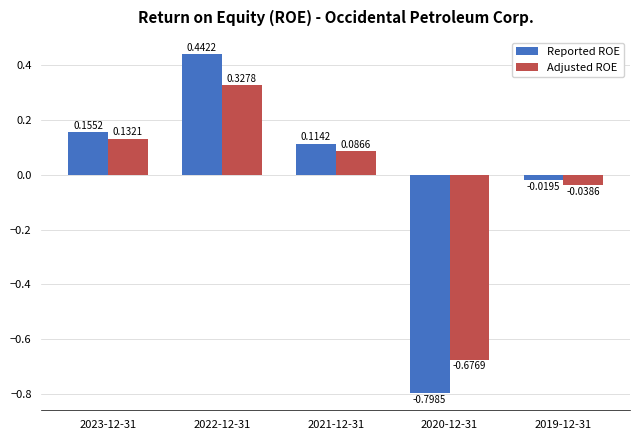

Where does the Reported ROE series first go above 0?

2023-12-31